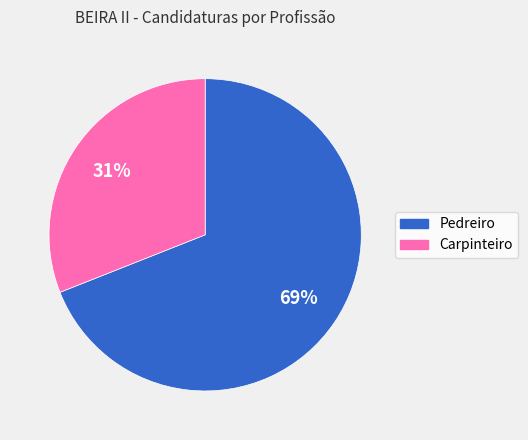

Approximately how many times larger is the value at Carpinteiro compared to Pedreiro?

0.4